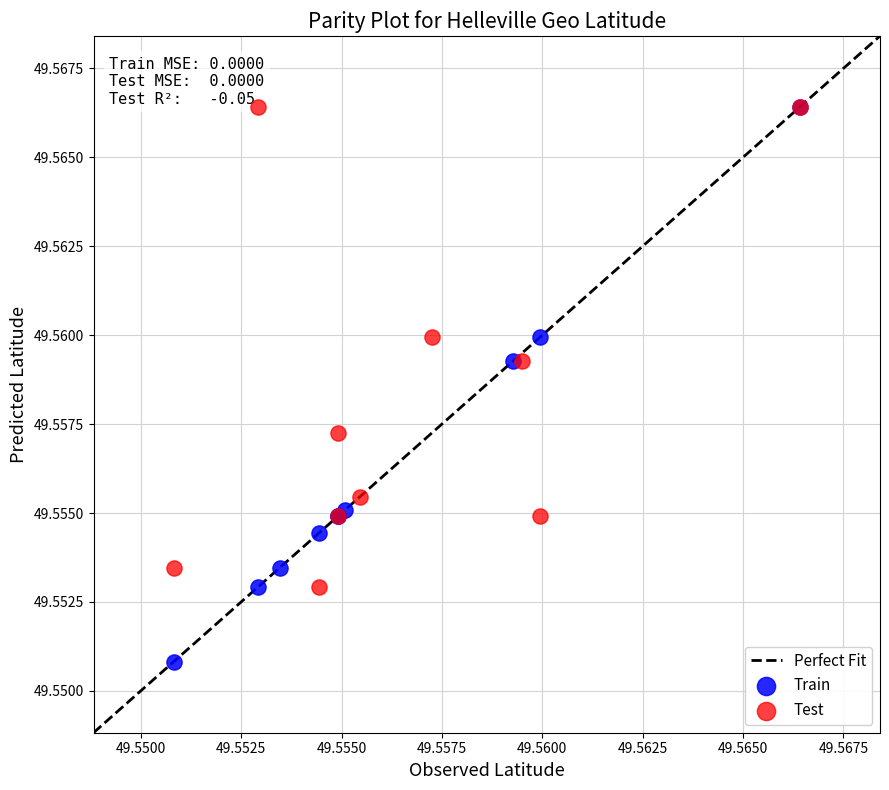

Which series contains the lowest Y value?

Train